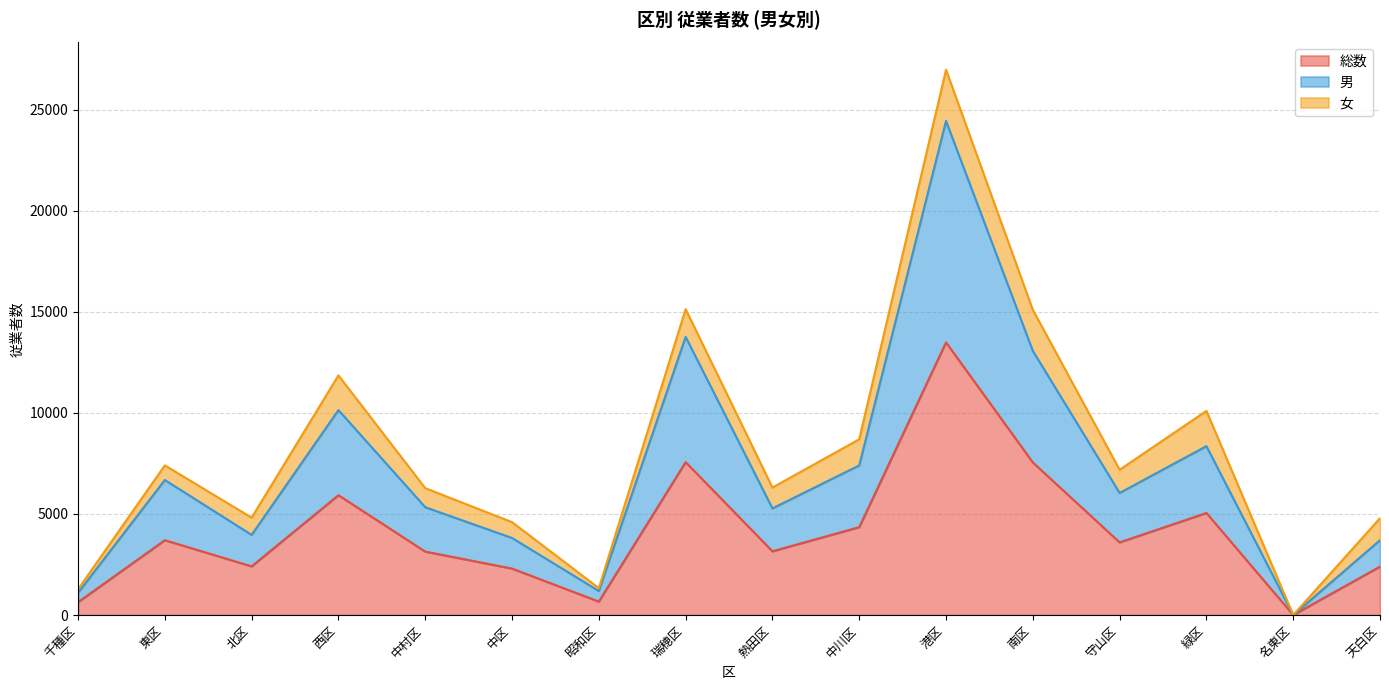

Rank the categories by 男 value from lowest to highest.

名東区, 千種区, 昭和区, 天白区, 中区, 北区, 熱田区, 中村区, 守山区, 東区, 中川区, 緑区, 西区, 南区, 瑞穂区, 港区